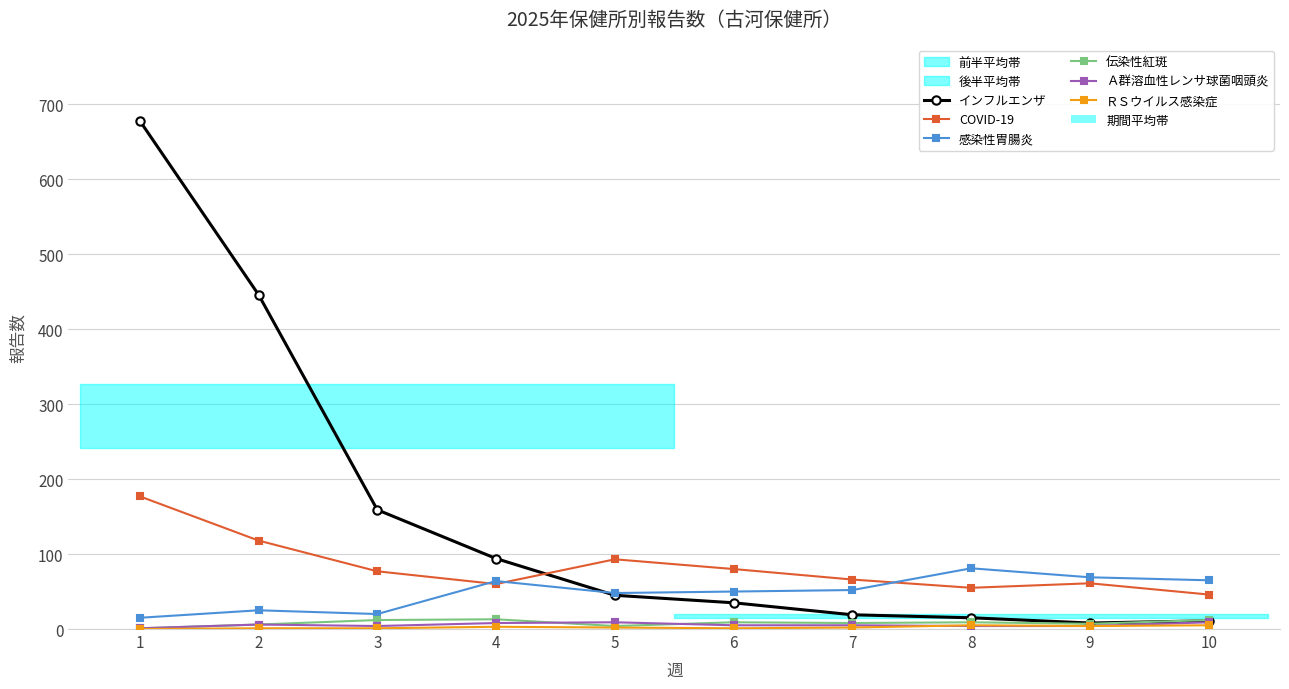

In 感染性胃腸炎, how many points are higher than both neighbors (excluding endpoints)?

3